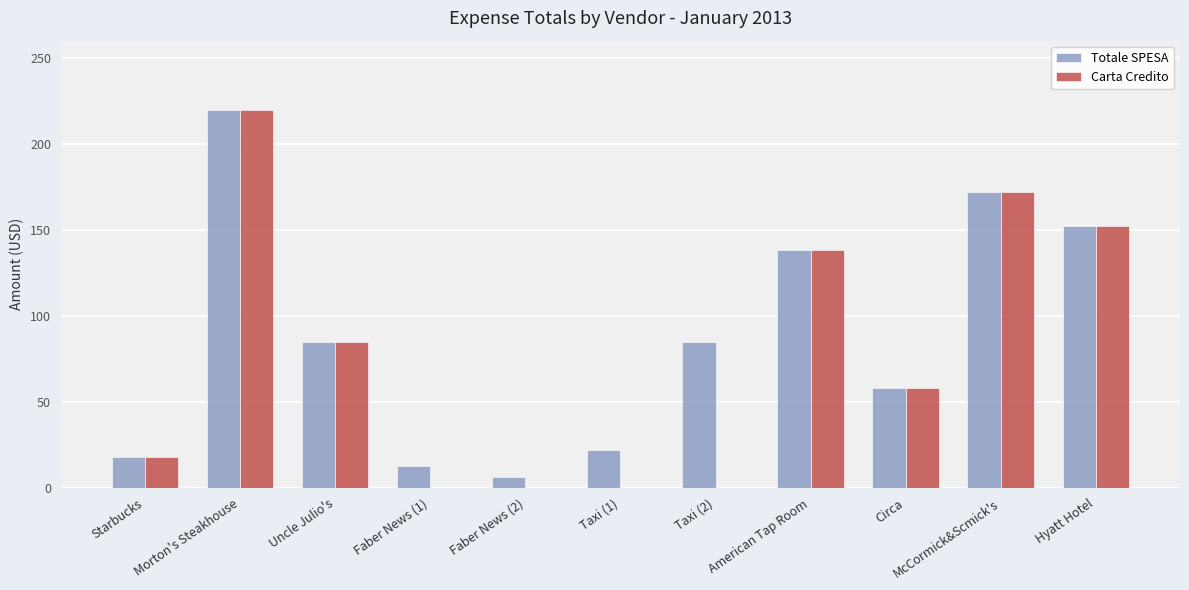

Which series has the largest range (max minus min)?

Carta Credito